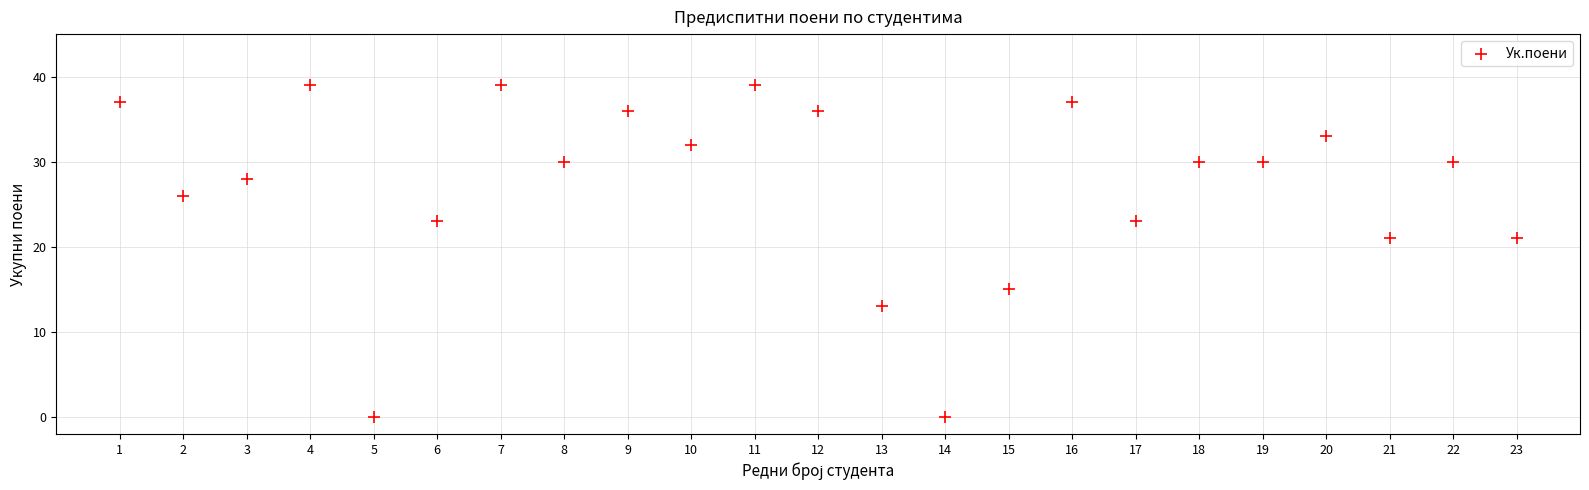

What is the range of Y values (max minus min)?

39